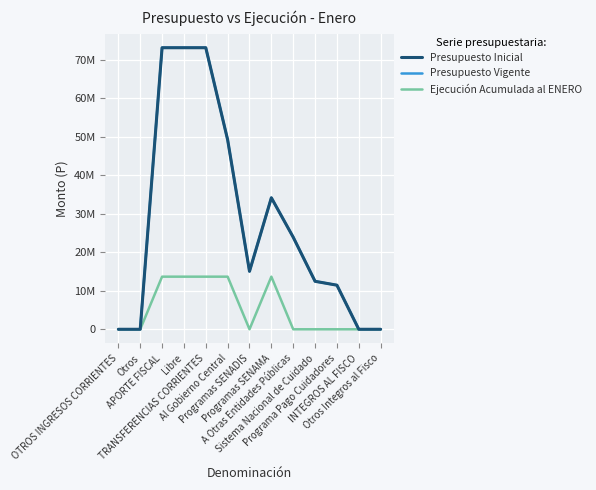

What is the sum of all Ejecución Acumulada al ENERO values?

68374125